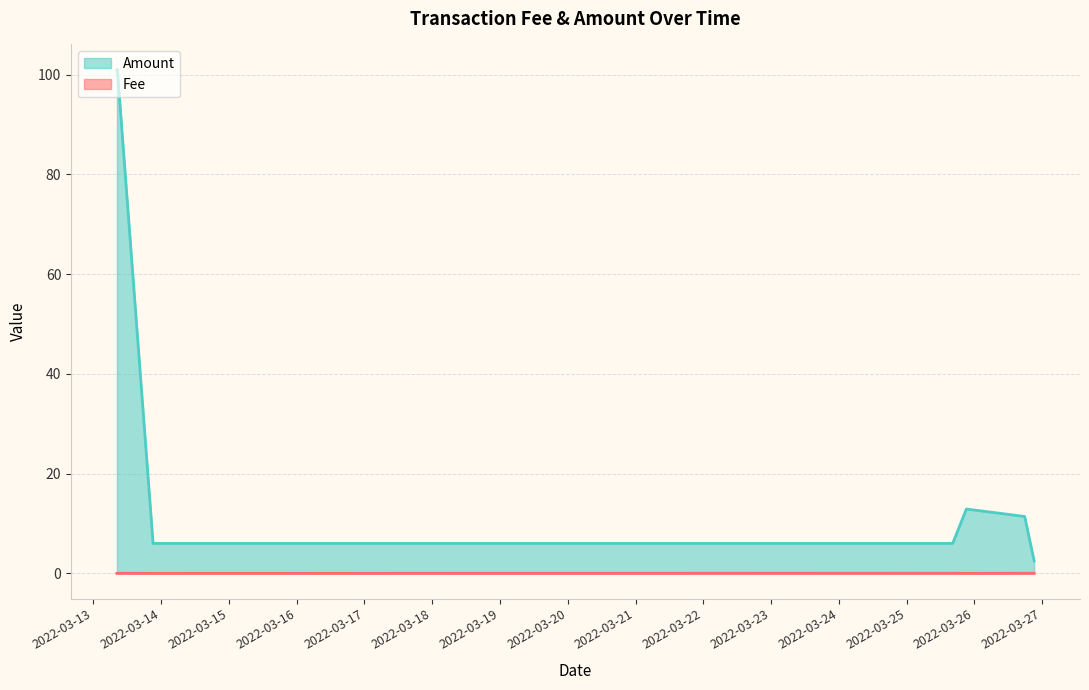

How many lines are shown in the chart?

2